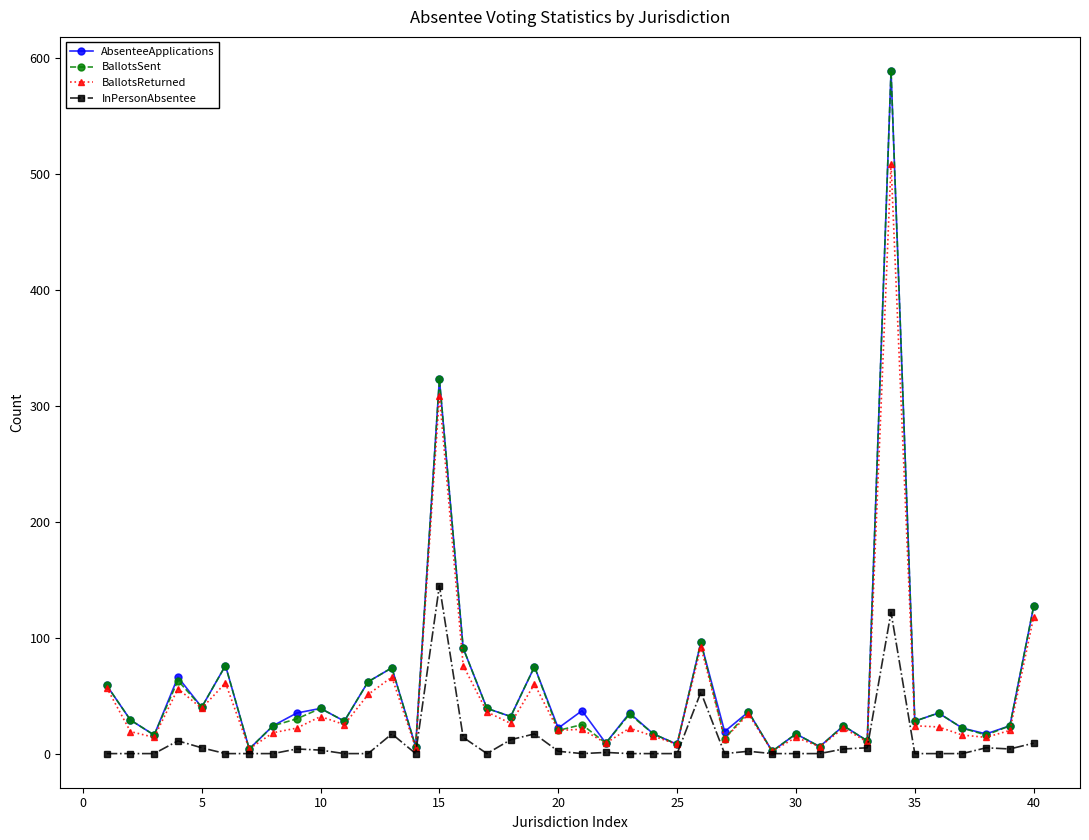

What is the maximum value for BallotsSent?

589